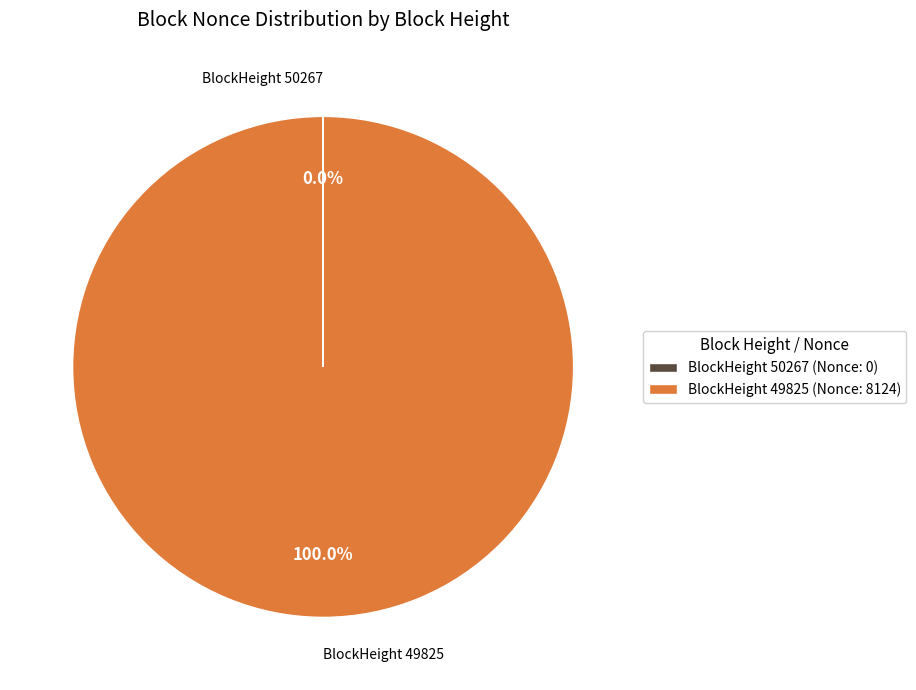

What is the largest slice in the pie chart?

BlockHeight 49825 (Nonce: 8124)